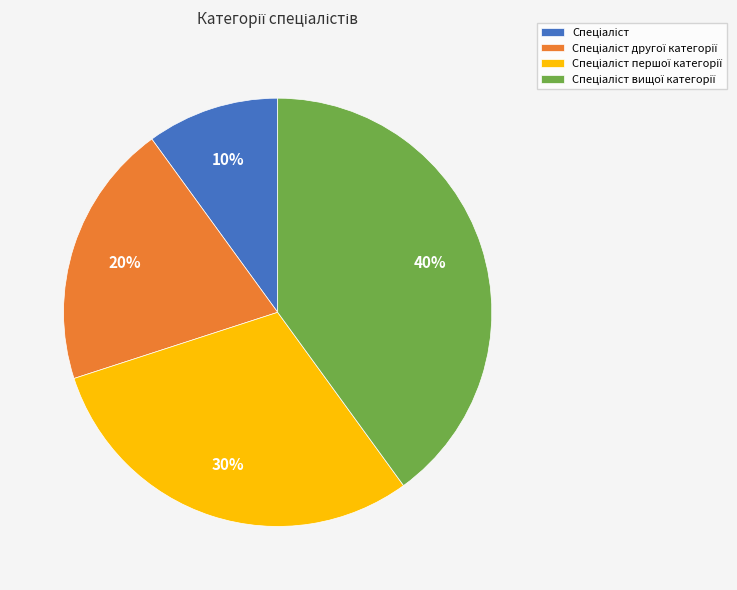

To the nearest percent, what is the average slice percentage?

25%